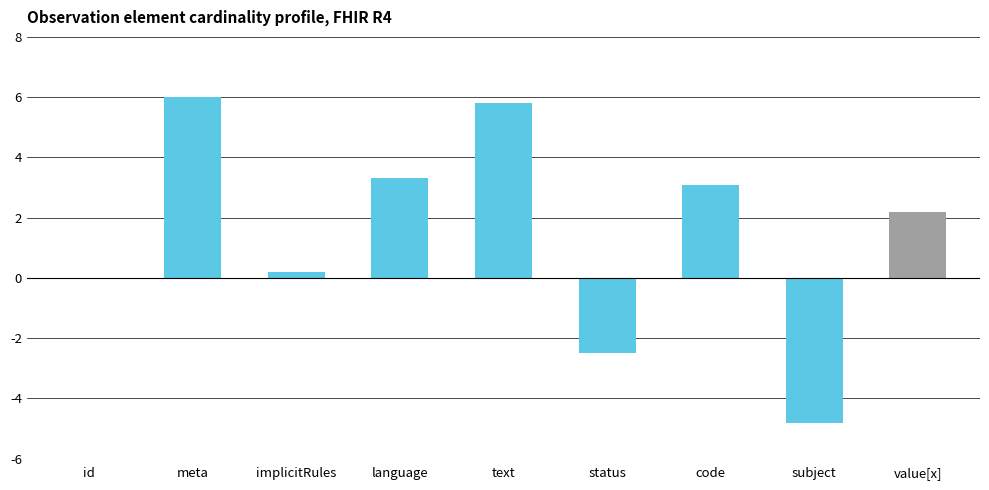

What is the sum of all values?

13.3